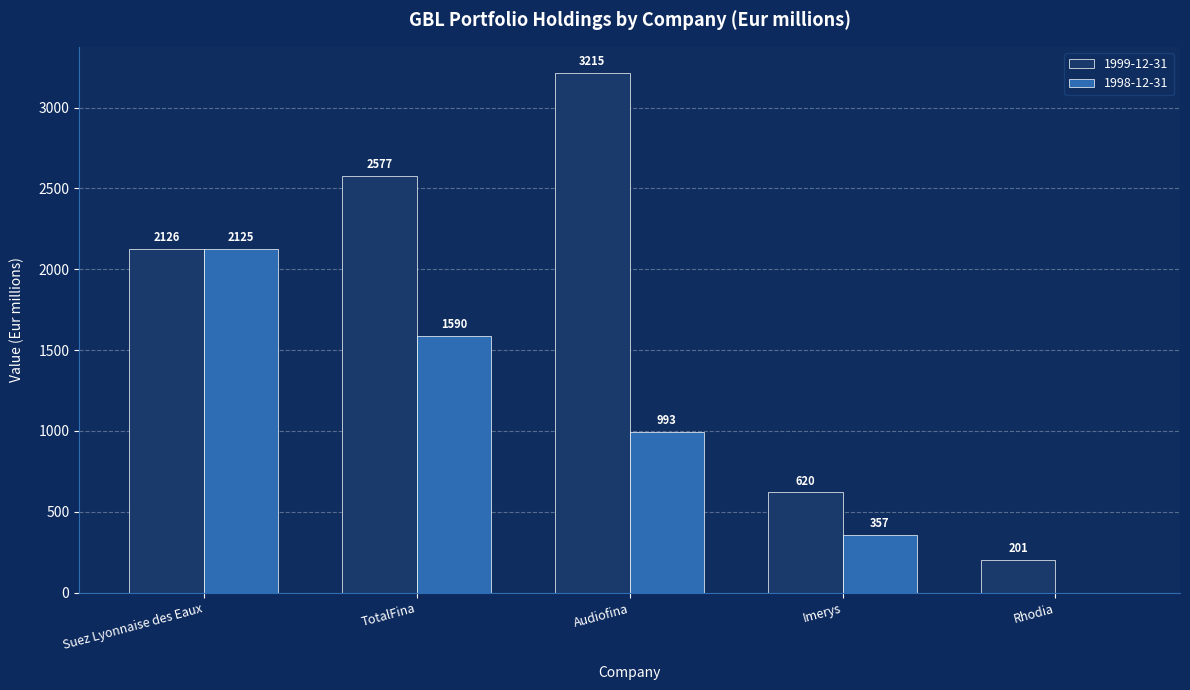

Which series changed the most between Suez Lyonnaise des Eaux and Rhodia?

1998-12-31